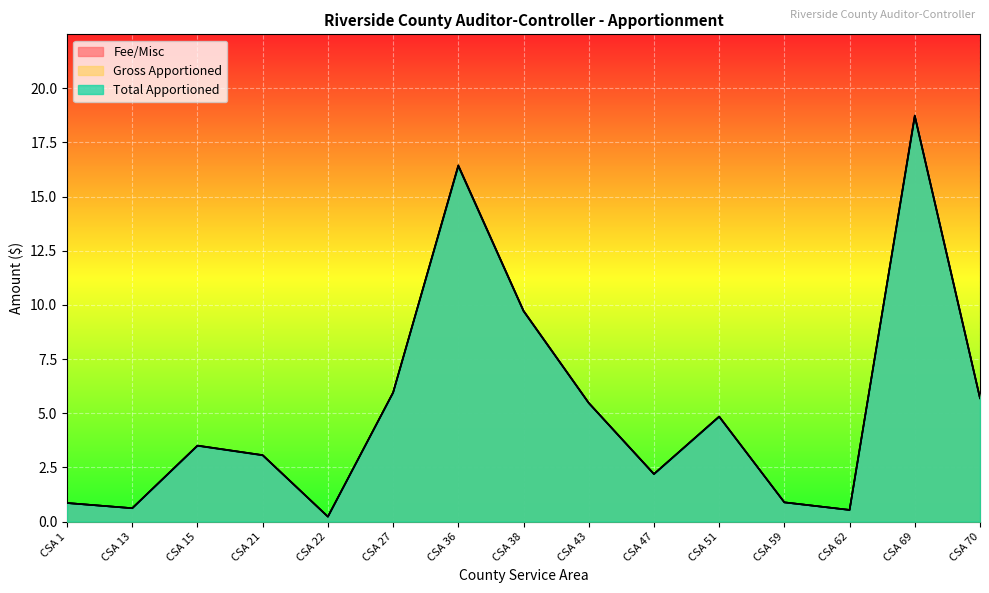

Where is Total Apportioned nearest to the value 9?

CSA 38